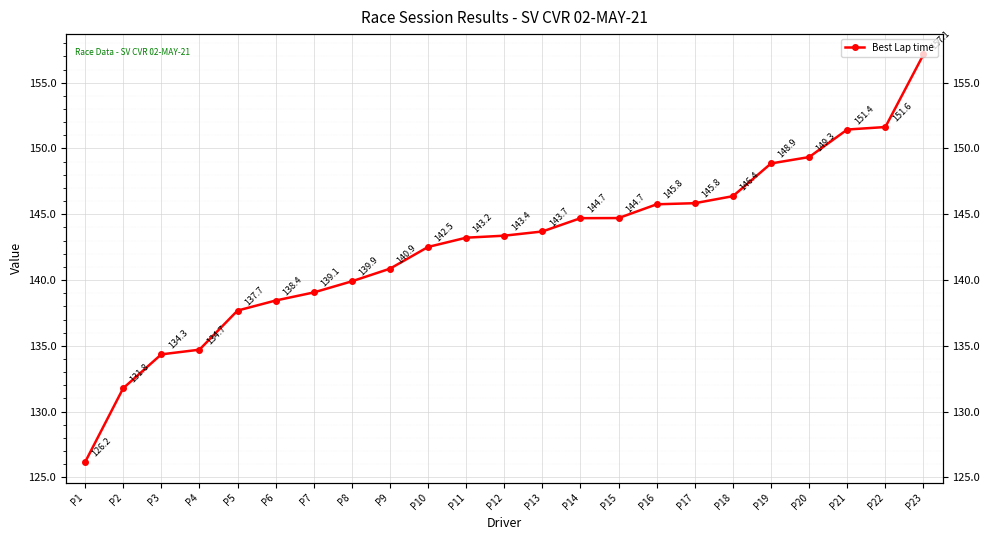

How many lines are shown in the chart?

1